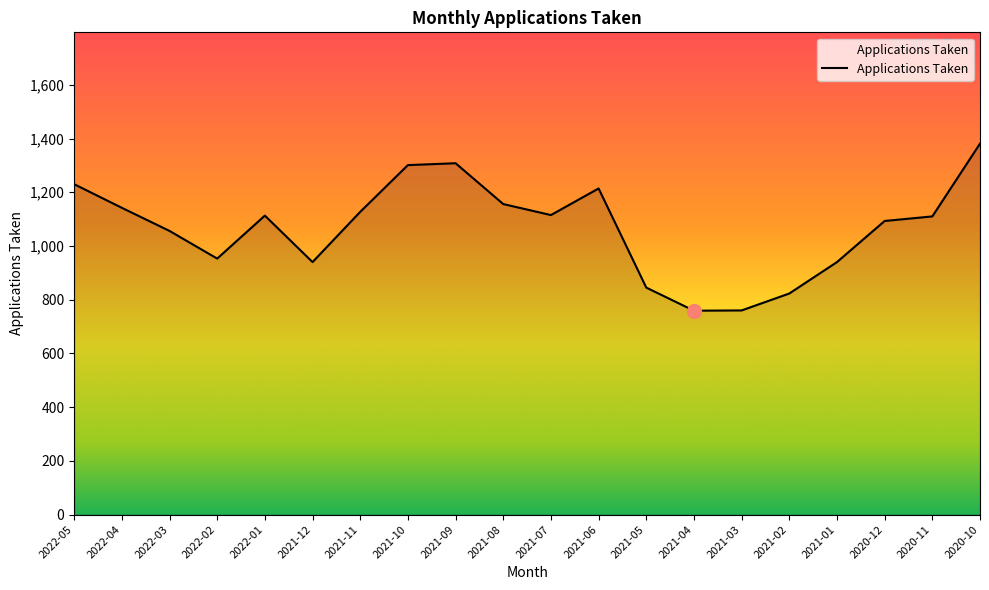

The value at 2020-12 is 1434. True or false?

False